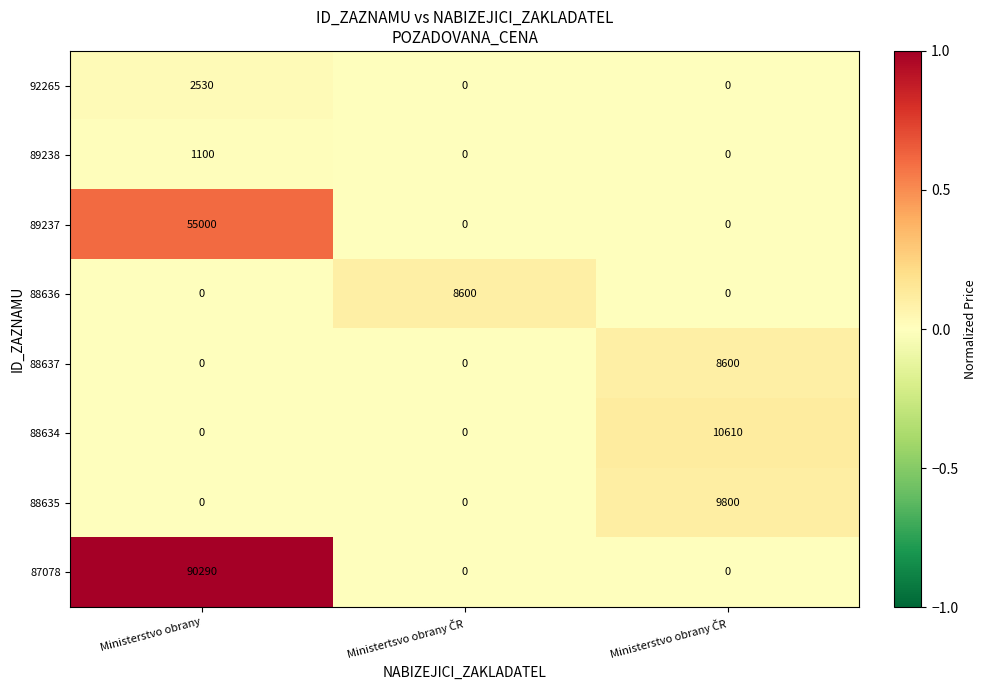

How many 89237 values are between 0 and 55000?

3